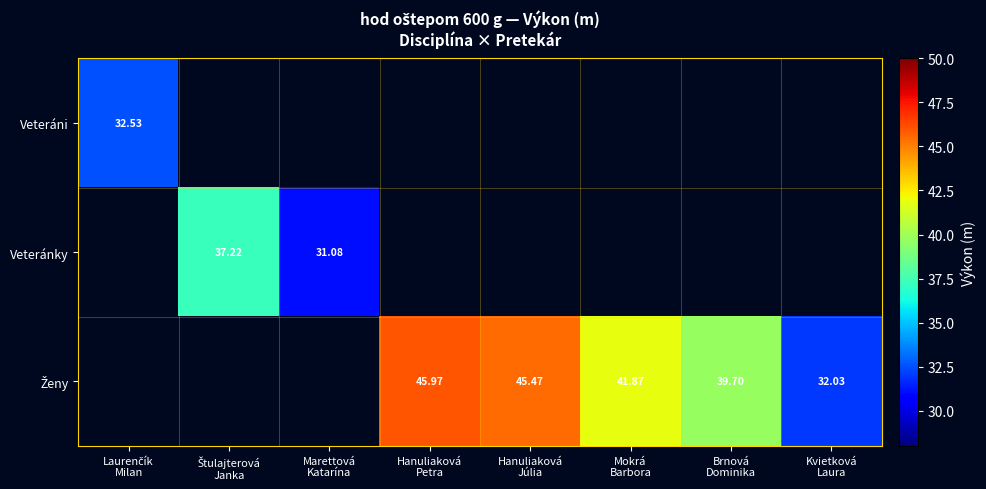

Is the value of Veteráni at Štulajterová Janka greater than the value of Ženy at Mokrá Barbora?

No